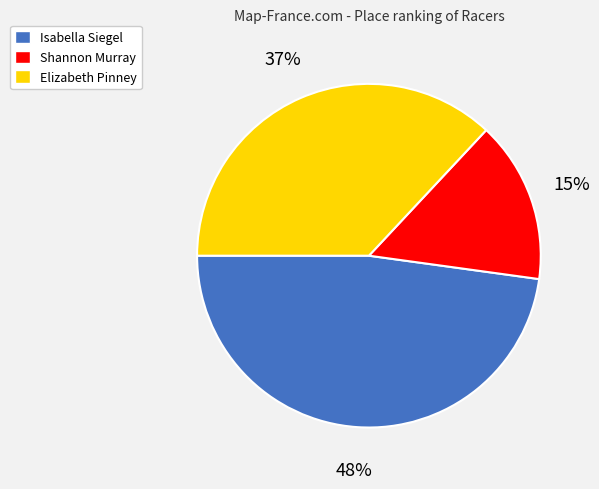

The Shannon Murray slice represents 7% of the pie. True or false?

False